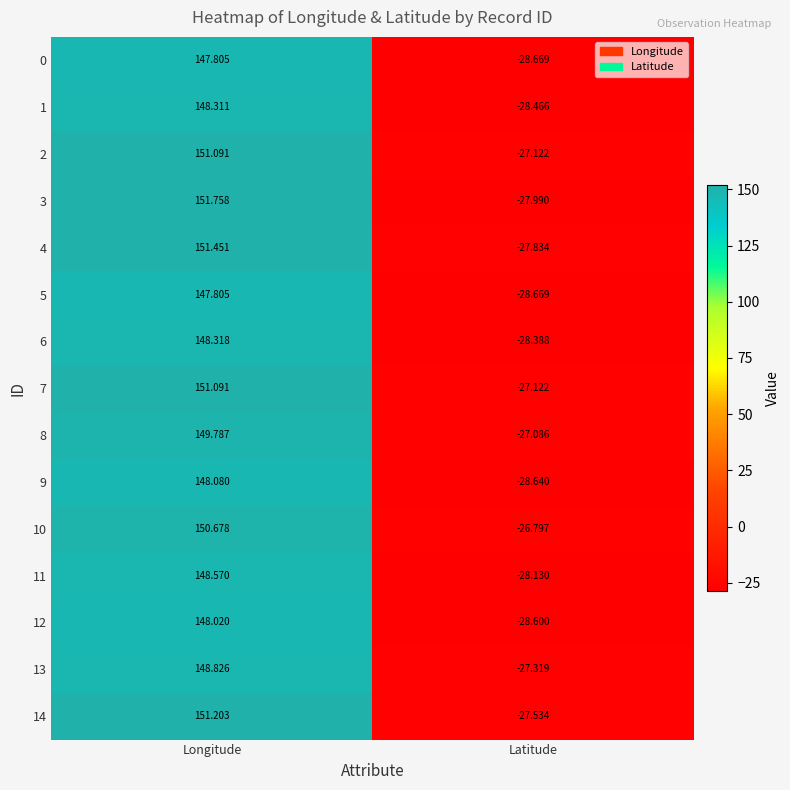

Is the value of 6 at Latitude greater than the value of 5 at Latitude?

Yes